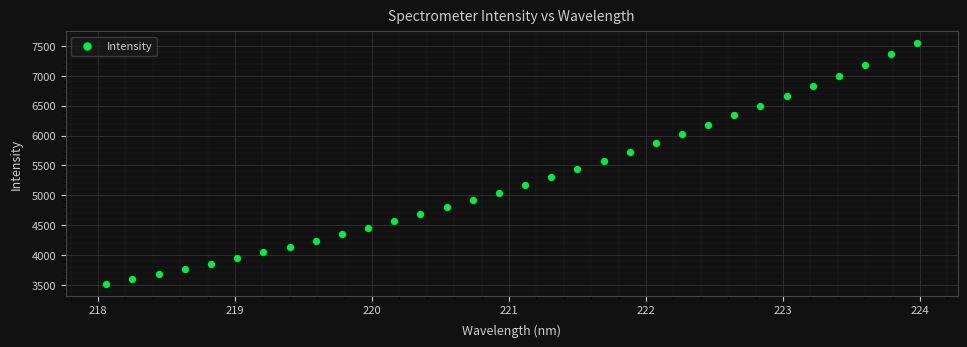

What is the range of Y values (max minus min)?

4023.2